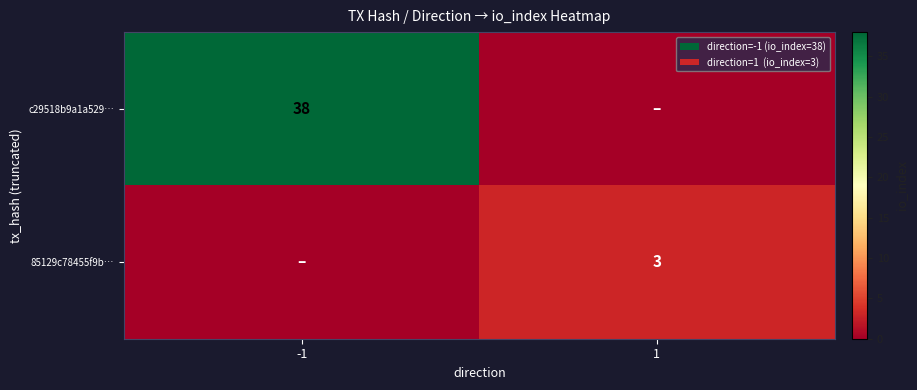

At which category does the chart reach its peak across all series?

-1